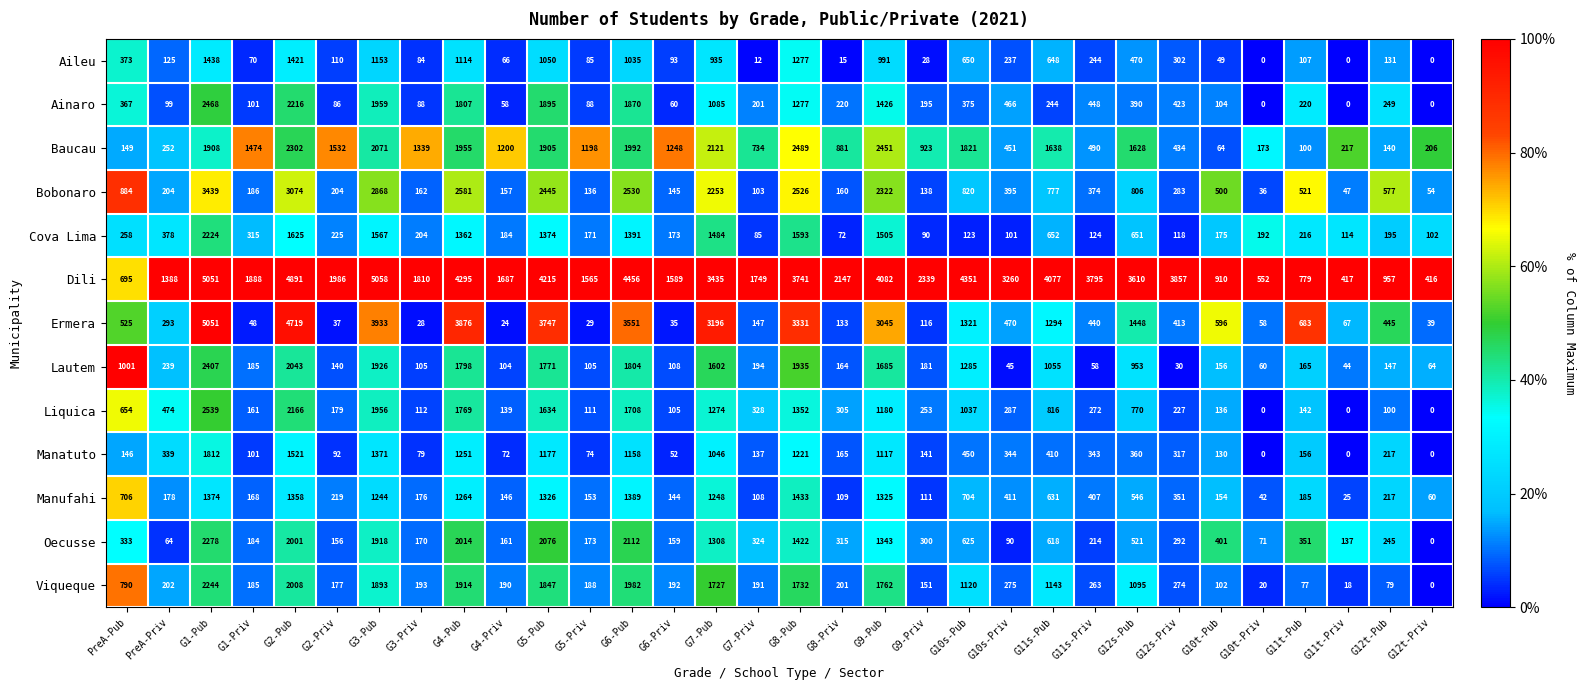

True or false: Ainaro has a value of 693 at G10s-Priv.

False